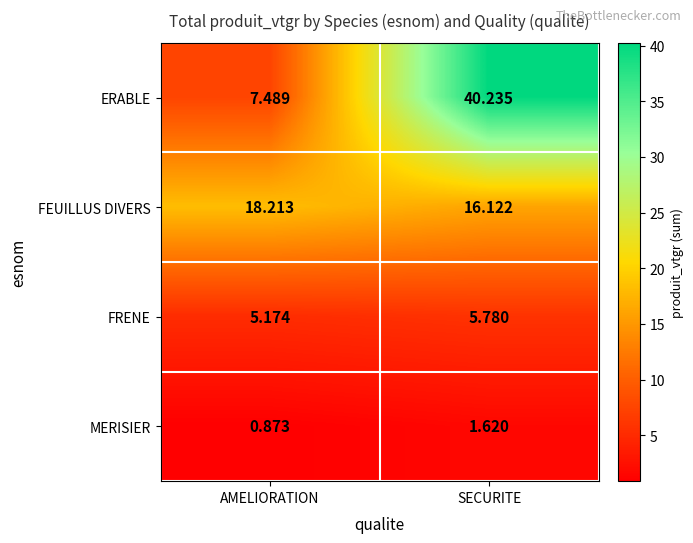

Which series has the largest total across all categories?

ERABLE